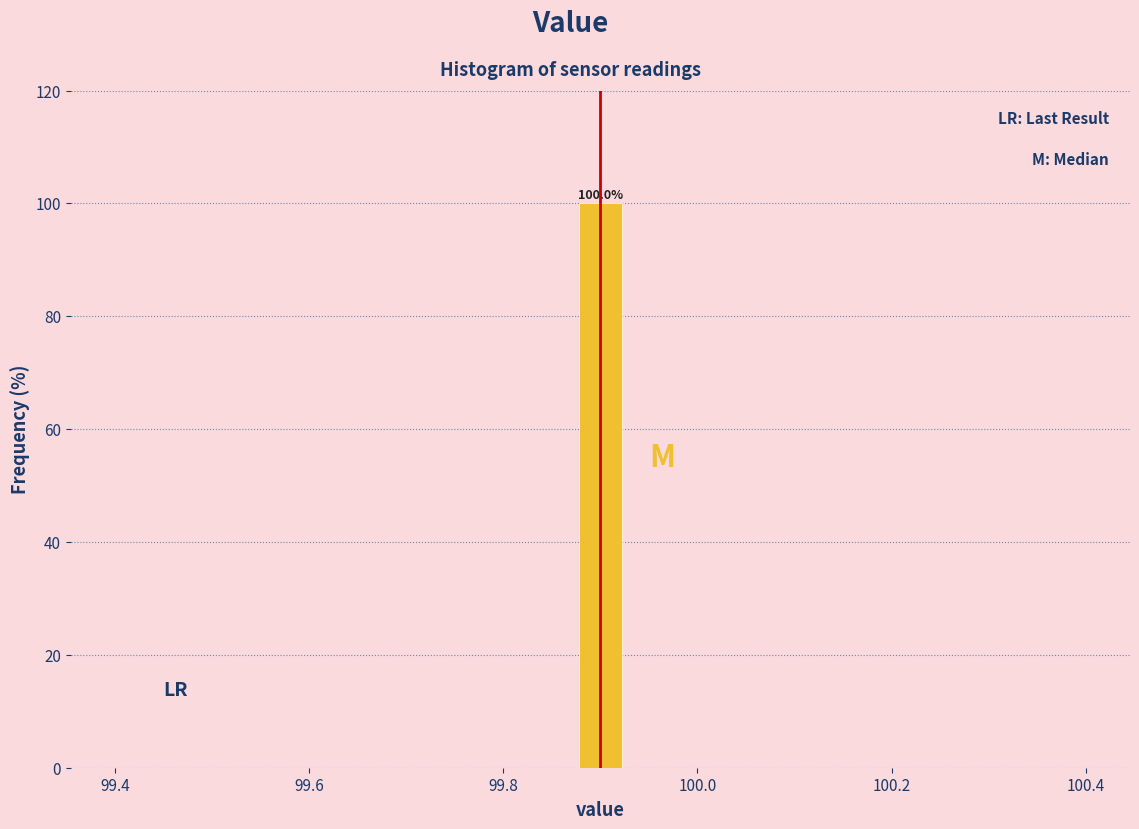

Around what value on the x-axis is the tallest bar? Give the approximate position of its centre, as read against the axis.

99.90